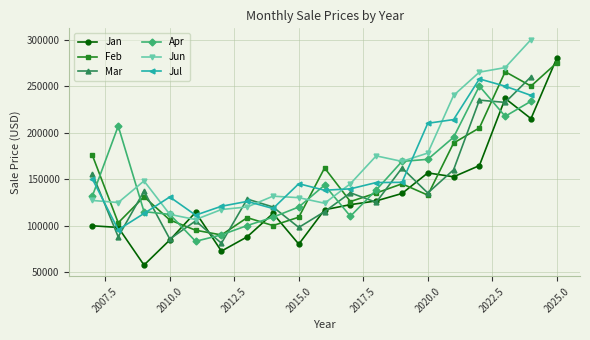

What is the spread (max minus min) of values at 2010?

46250